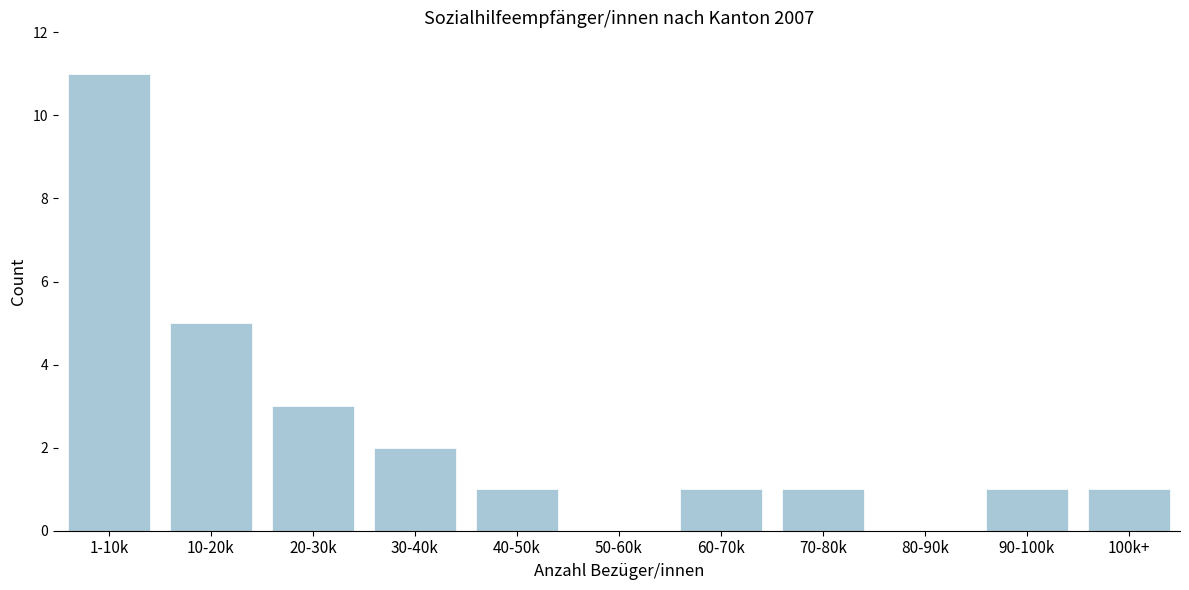

Reading left to right, list all the values displayed in this chart.

1-10k=11	10-20k=5	20-30k=3	30-40k=2	40-50k=1	50-60k=0	60-70k=1	70-80k=1	80-90k=0	90-100k=1	100k+=1